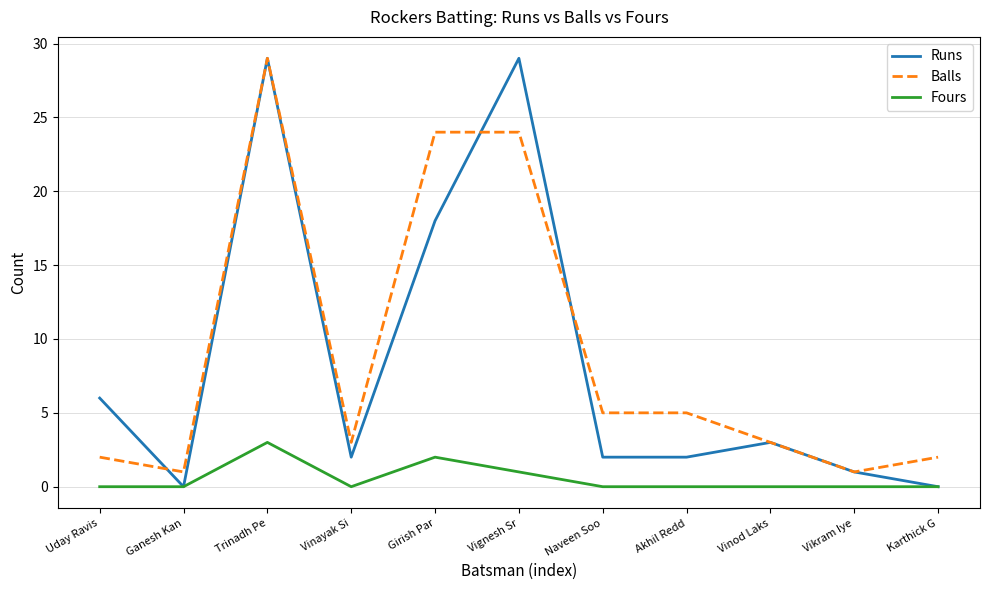

Where is Fours nearest to the value 1?

Vignesh Sr